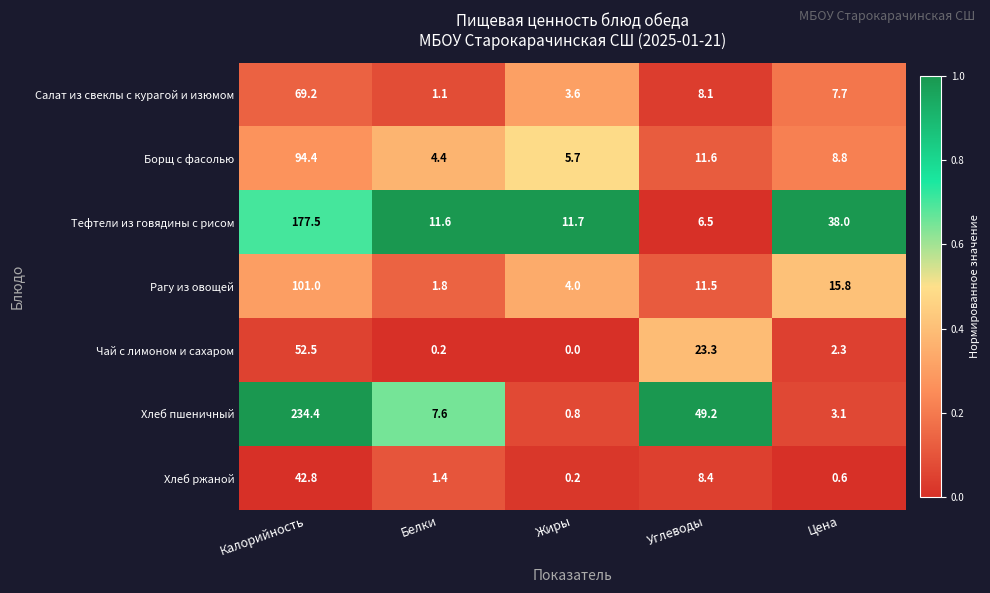

Between Калорийность and Белки, which series saw the biggest shift?

Хлеб пшеничный